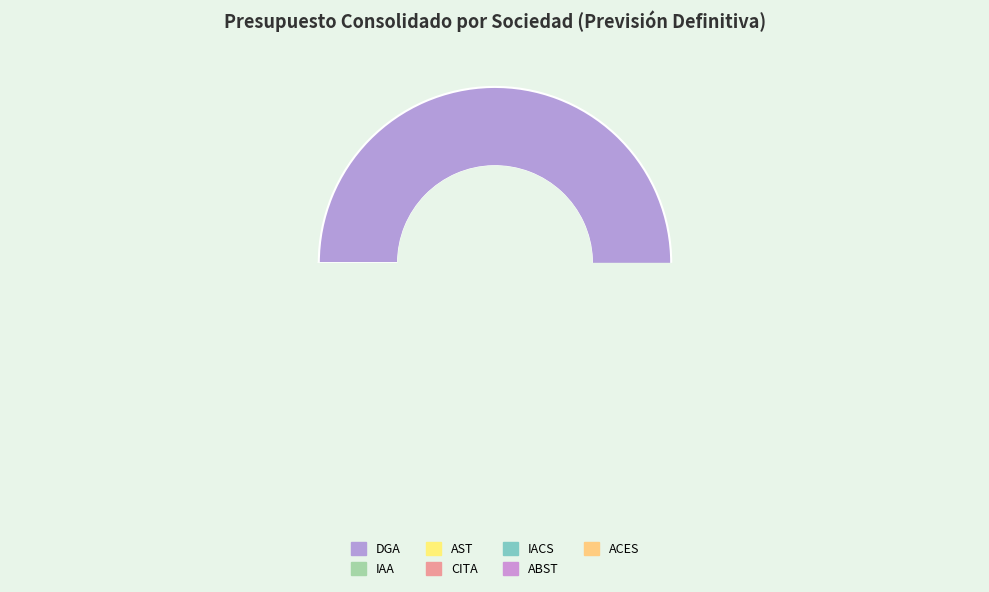

Is it true that IAA is 1% of the pie?

True